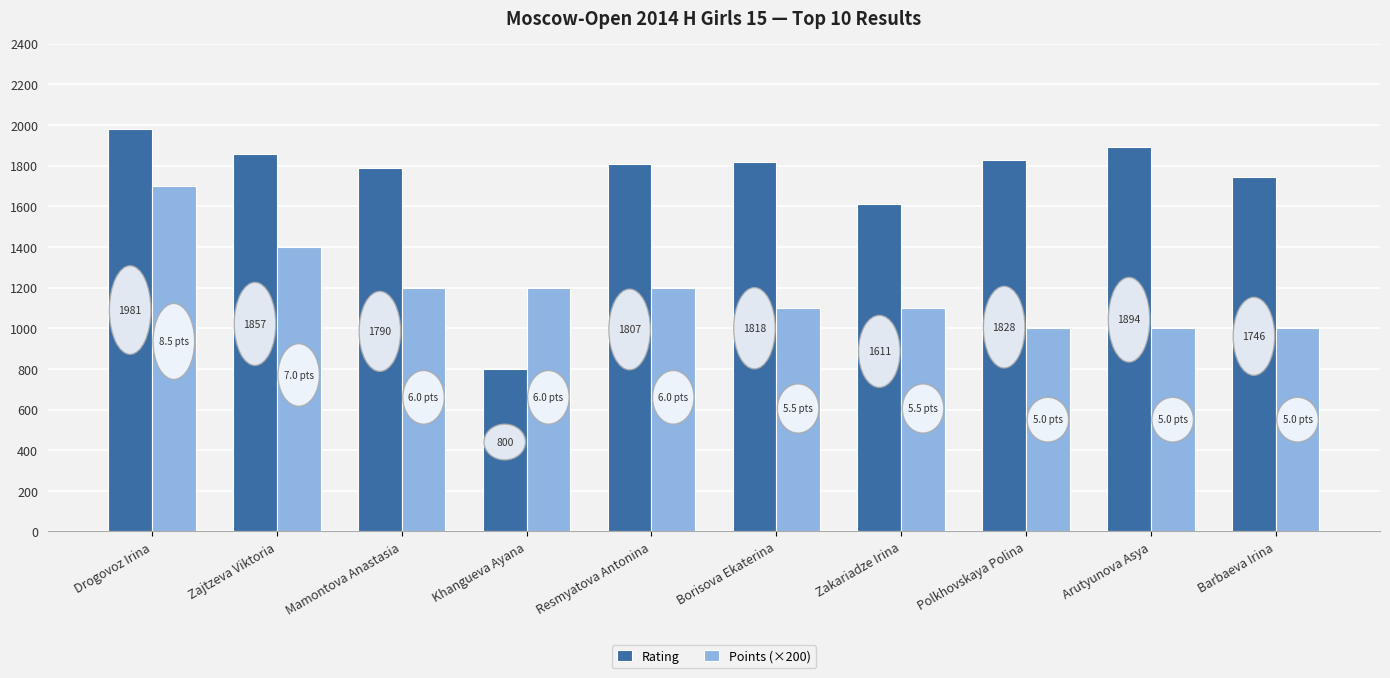

Is it true that Rating equals 1807 at Resmyatova Antonina?

True